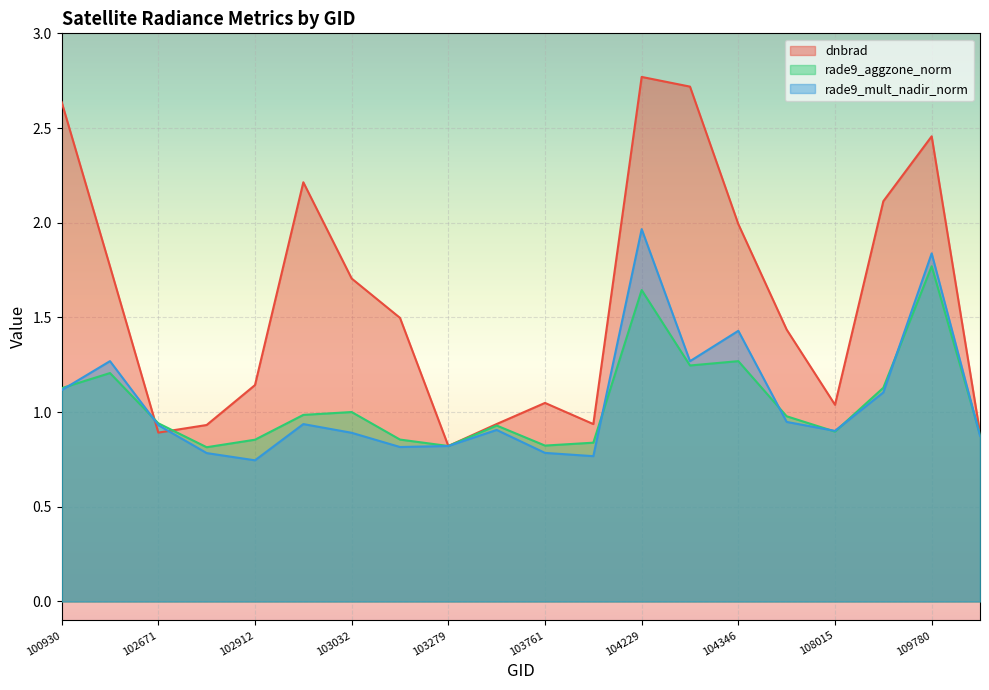

What is the sum of all rade9_mult_nadir_norm values?

21.1